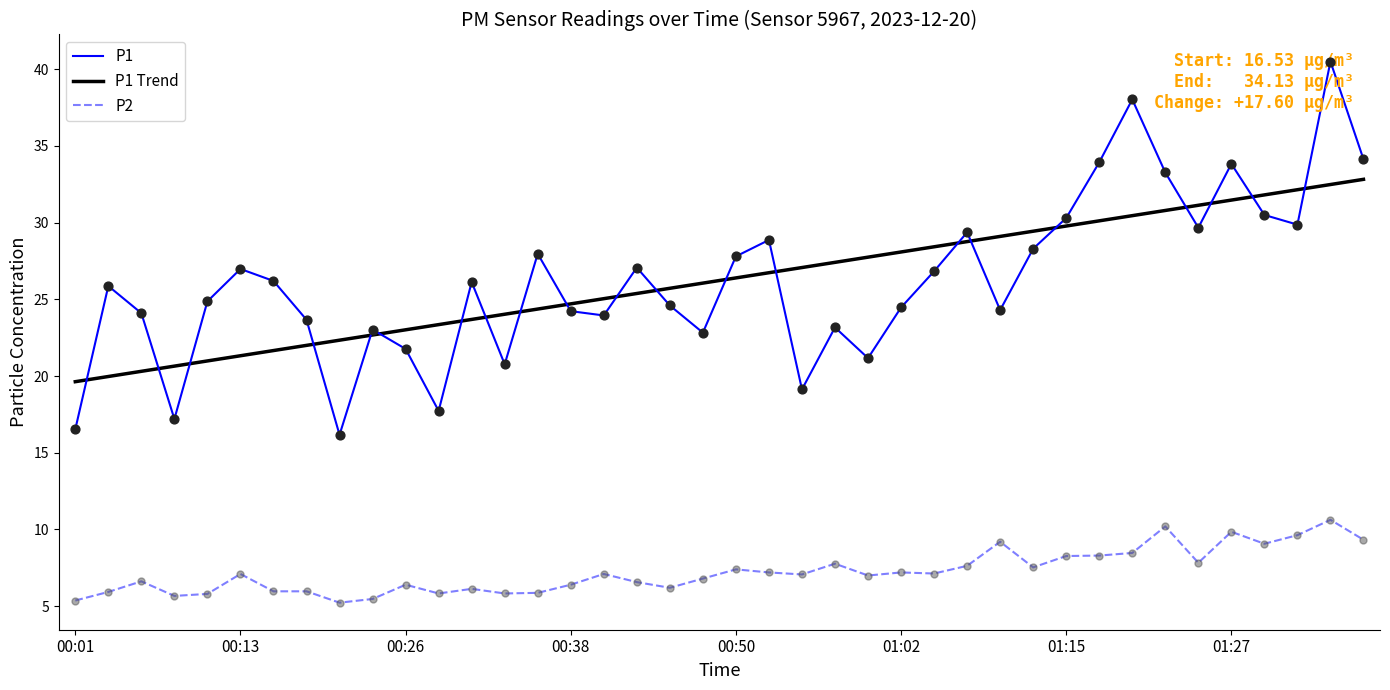

True or false: P2 and P1 cross at least once.

False